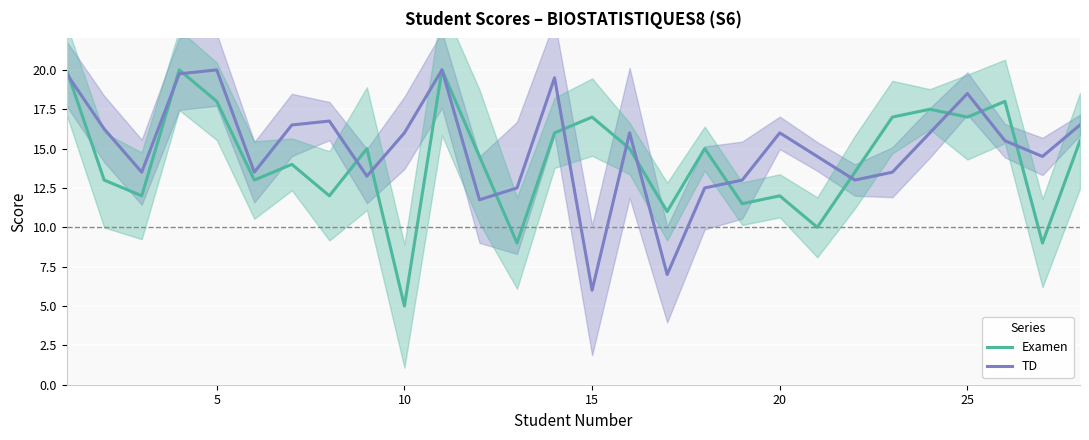

Rank the series by their average value, from highest to lowest.

TD, Examen